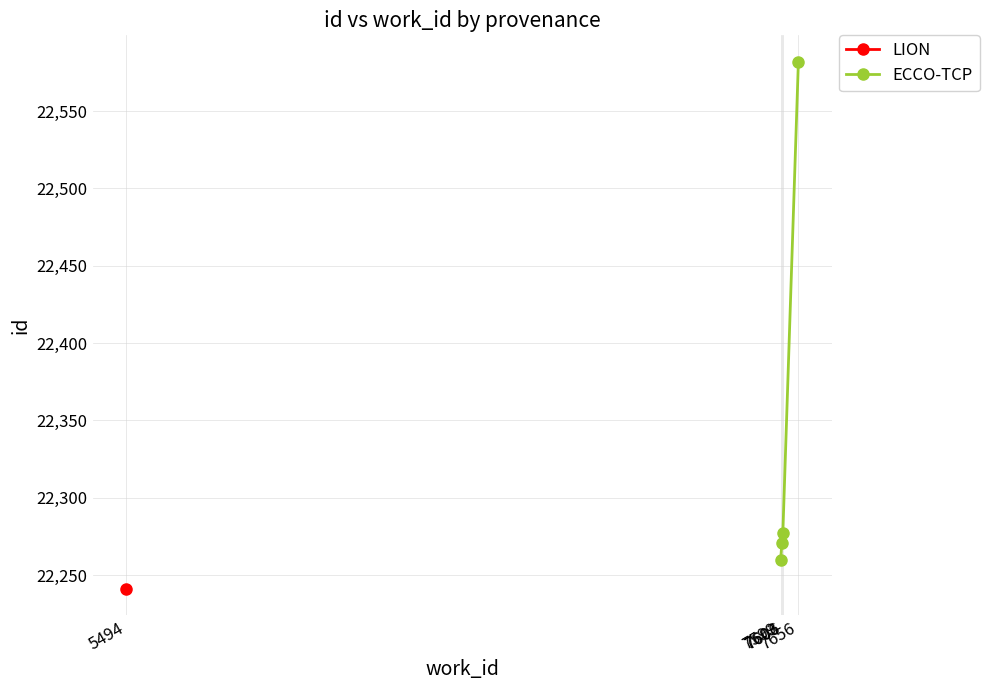

What is the difference between the maximum and minimum values?

322